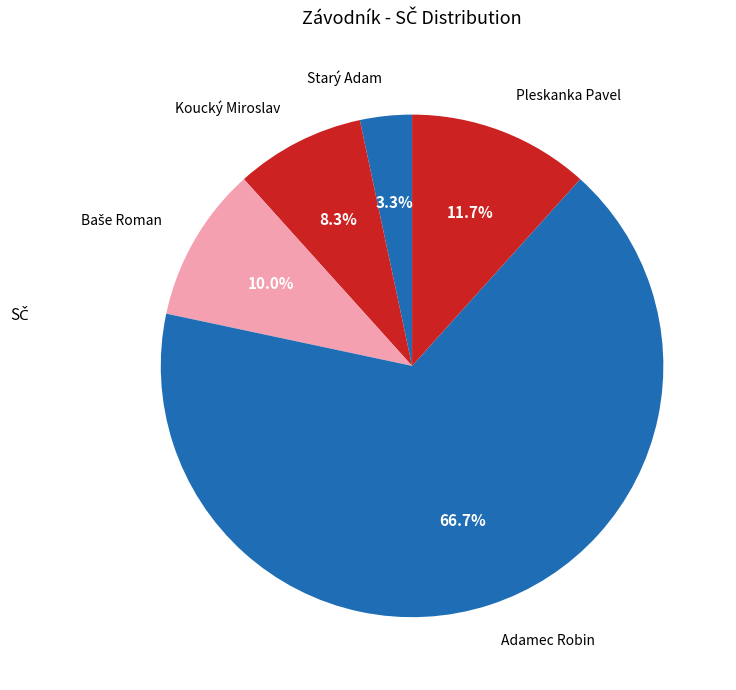

How many slices are in this pie chart?

5